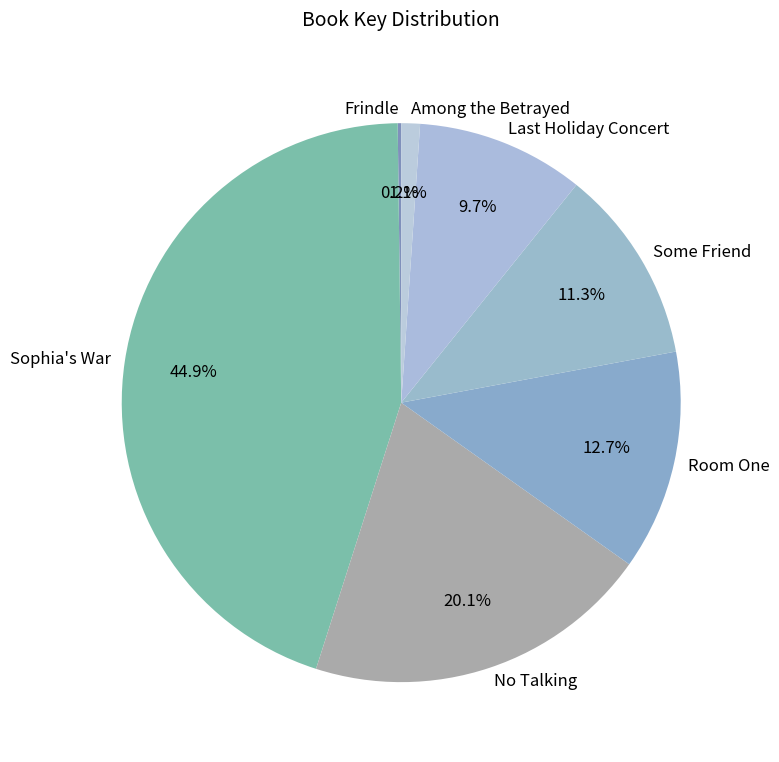

Is there a majority slice in this chart?

No